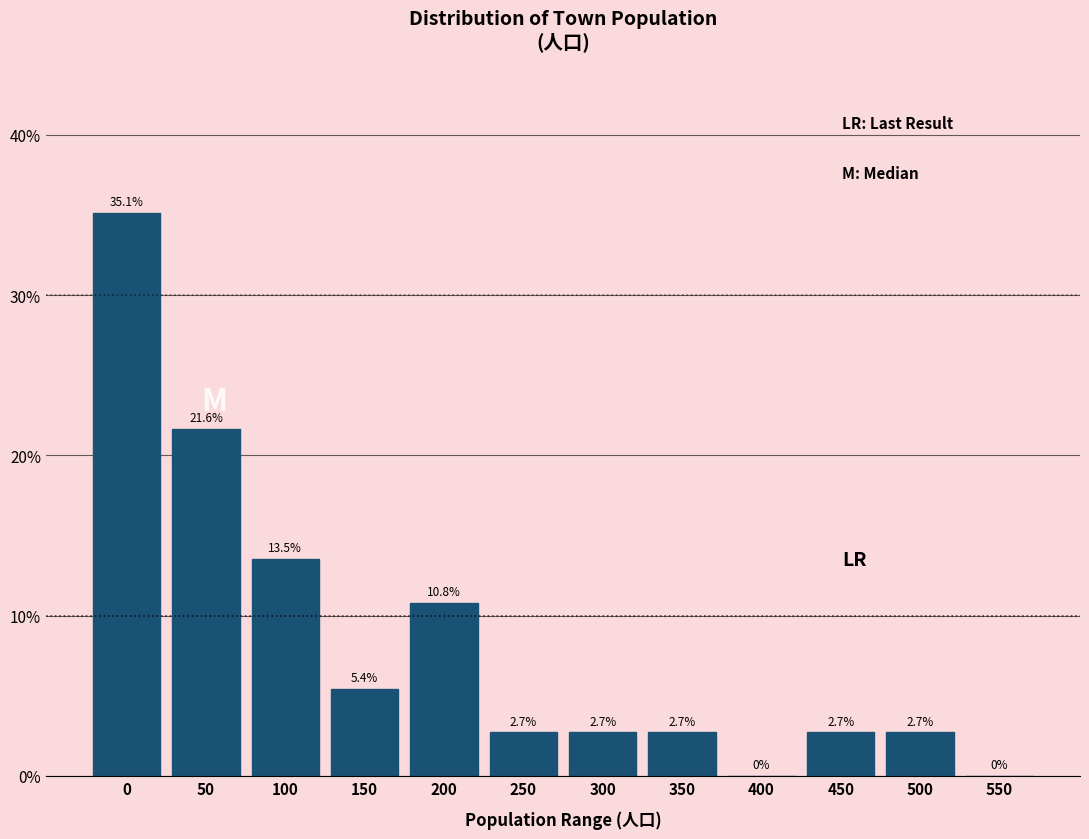

Reading right to left, what are all the values shown in this chart?

550=0.0	500=2.7	450=2.7	400=0.0	350=2.7	300=2.7	250=2.7	200=10.8	150=5.4	100=13.5	50=21.6	0=35.1